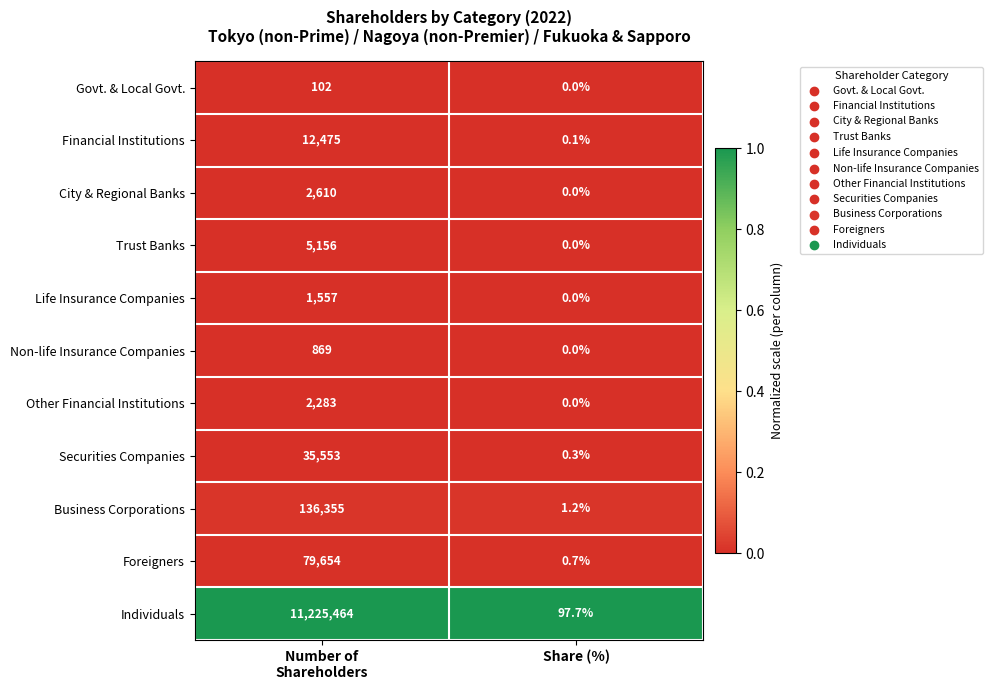

Where is Financial Institutions nearest to the value 6237?

Share (%)